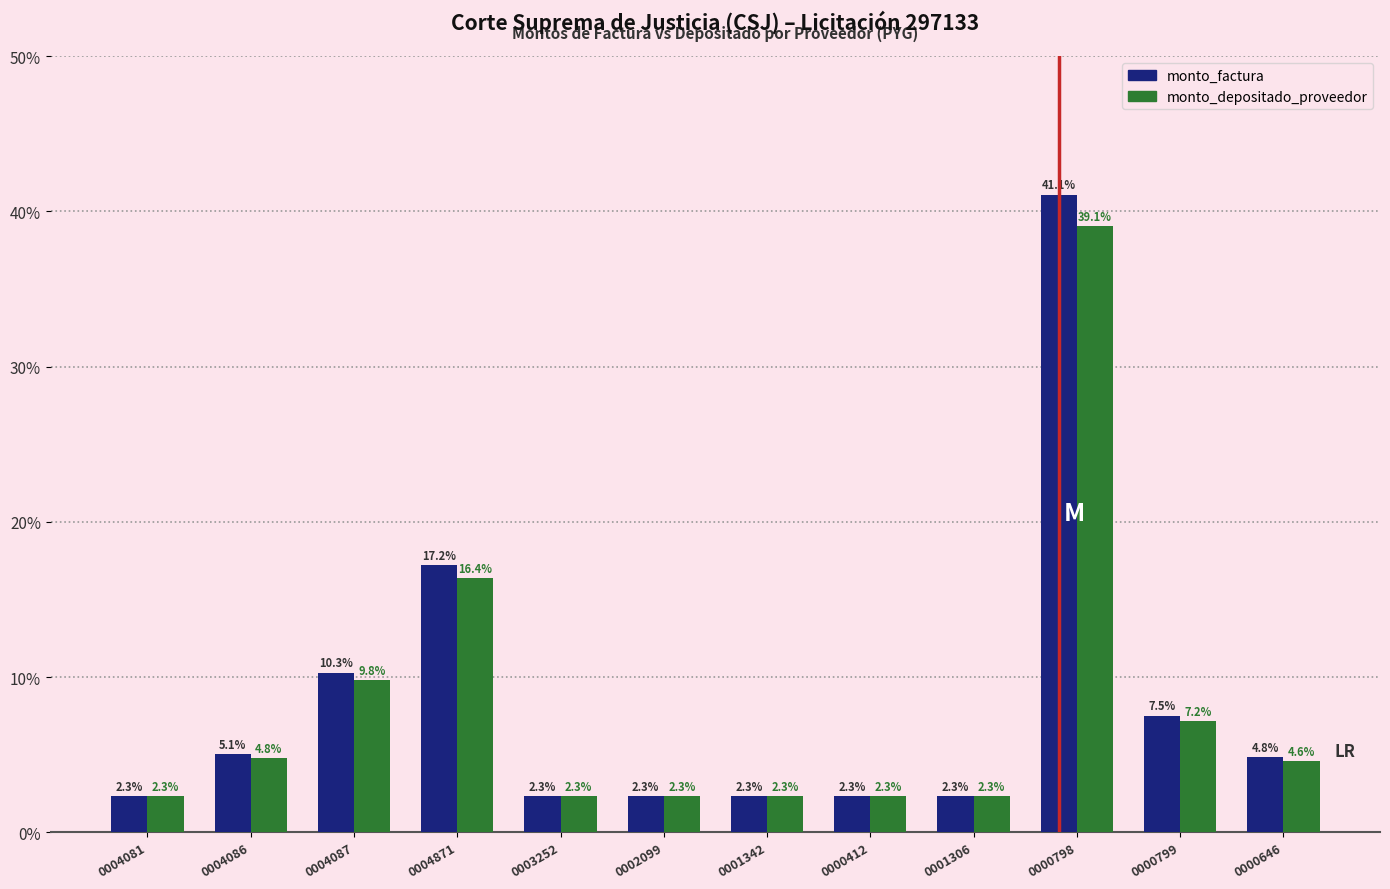

True or false: monto_depositado_proveedor has a value of 2.3 at 0002099.

True